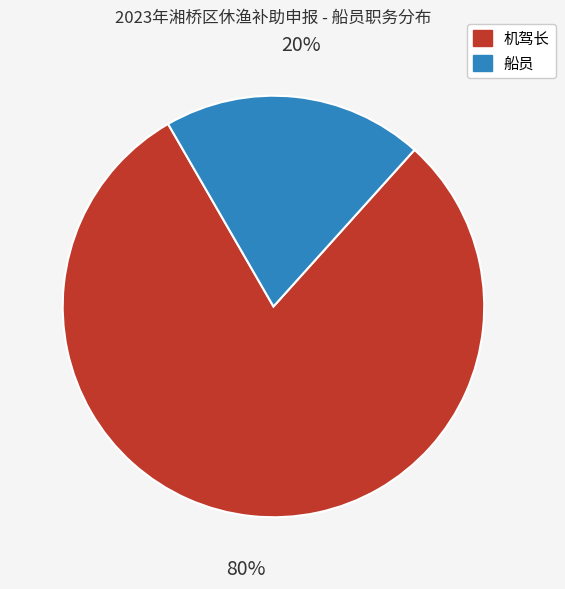

True or false: 机驾长 accounts for 91% of the total.

False